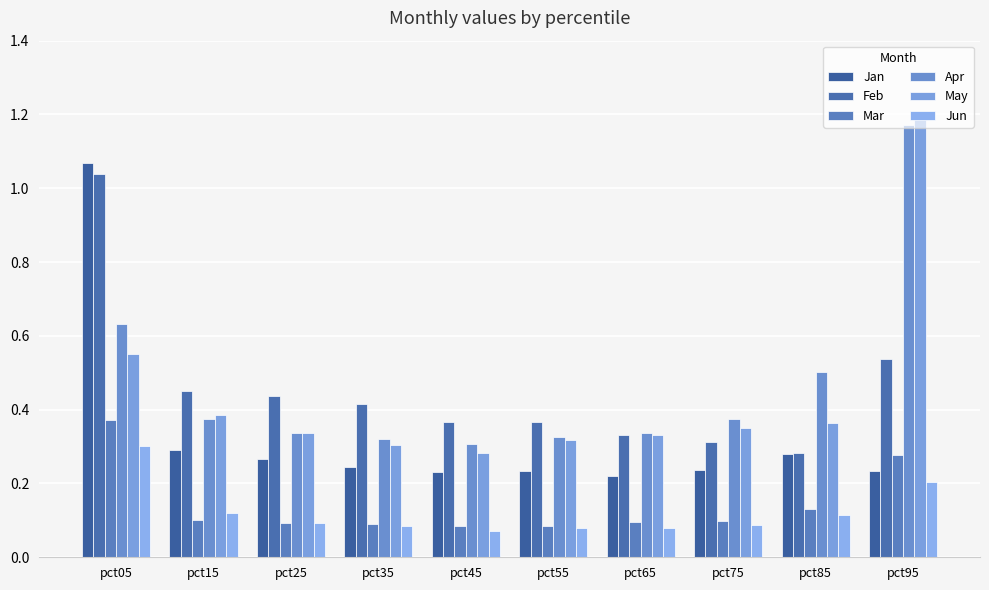

At which category is the sum across all series the highest?

pct05